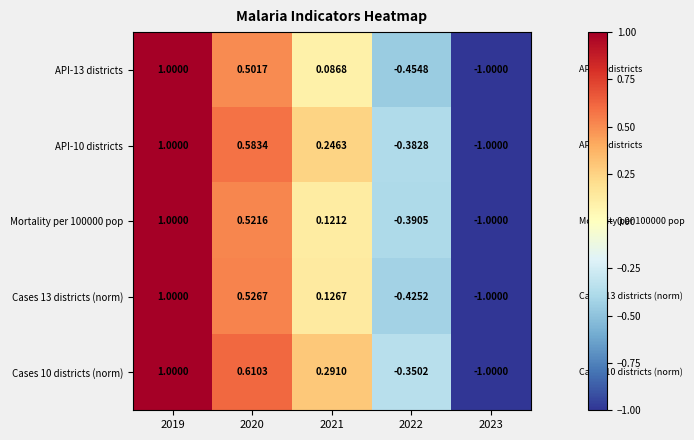

At 2020, list the series in order from largest to smallest.

Cases 10 districts (norm), API-10 districts, Cases 13 districts (norm), Mortality per 100000 pop, API-13 districts